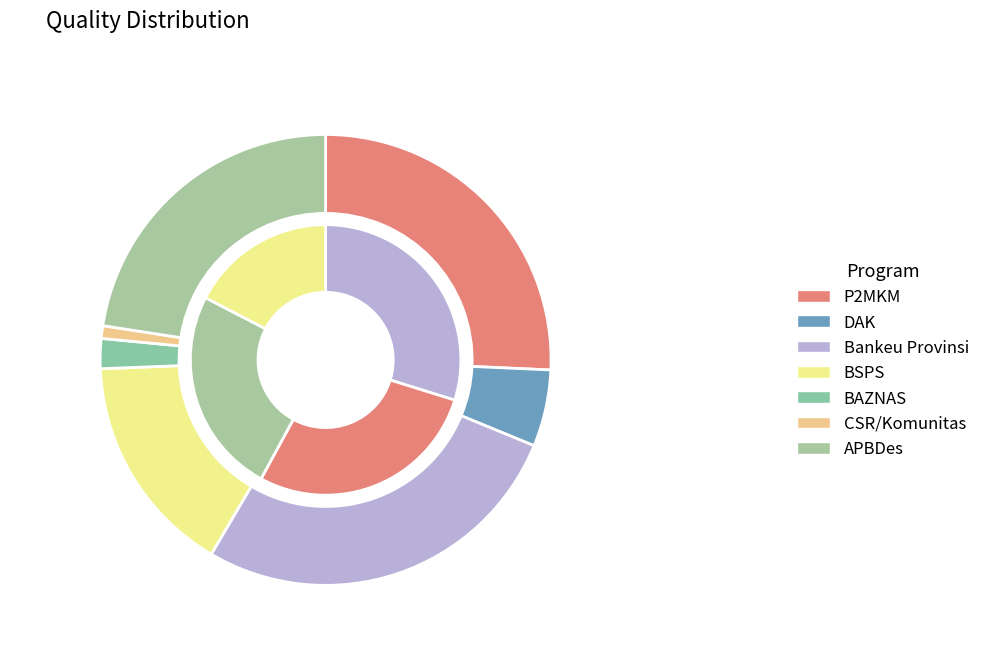

What is the change in value from BSPS to BAZNAS?

-320